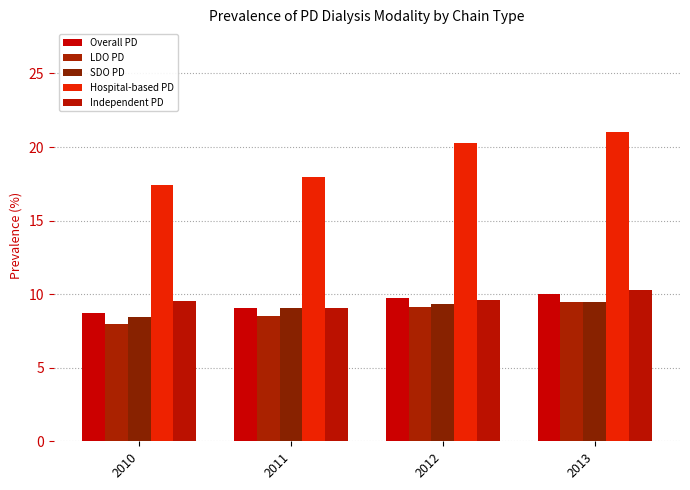

Is it true that LDO PD equals 8.0 at 2010?

True